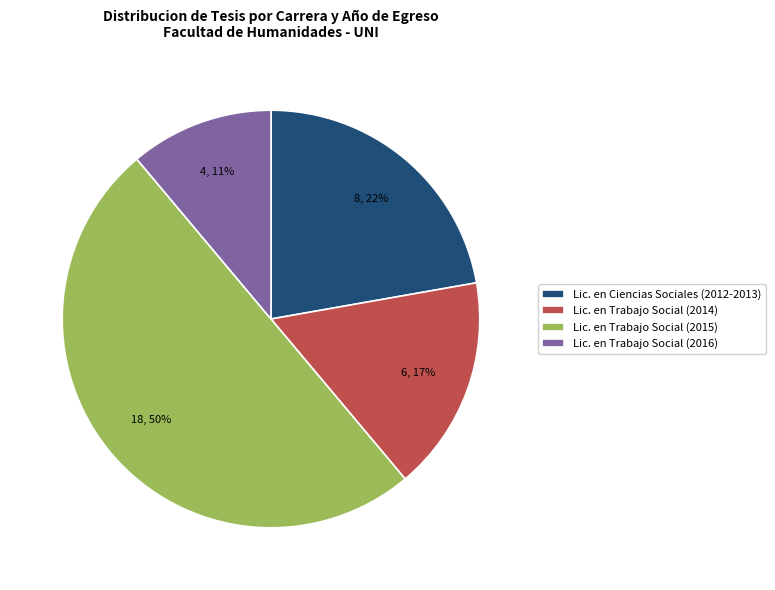

To the nearest percent, what portion does Lic. en Trabajo Social (2015) represent?

50%